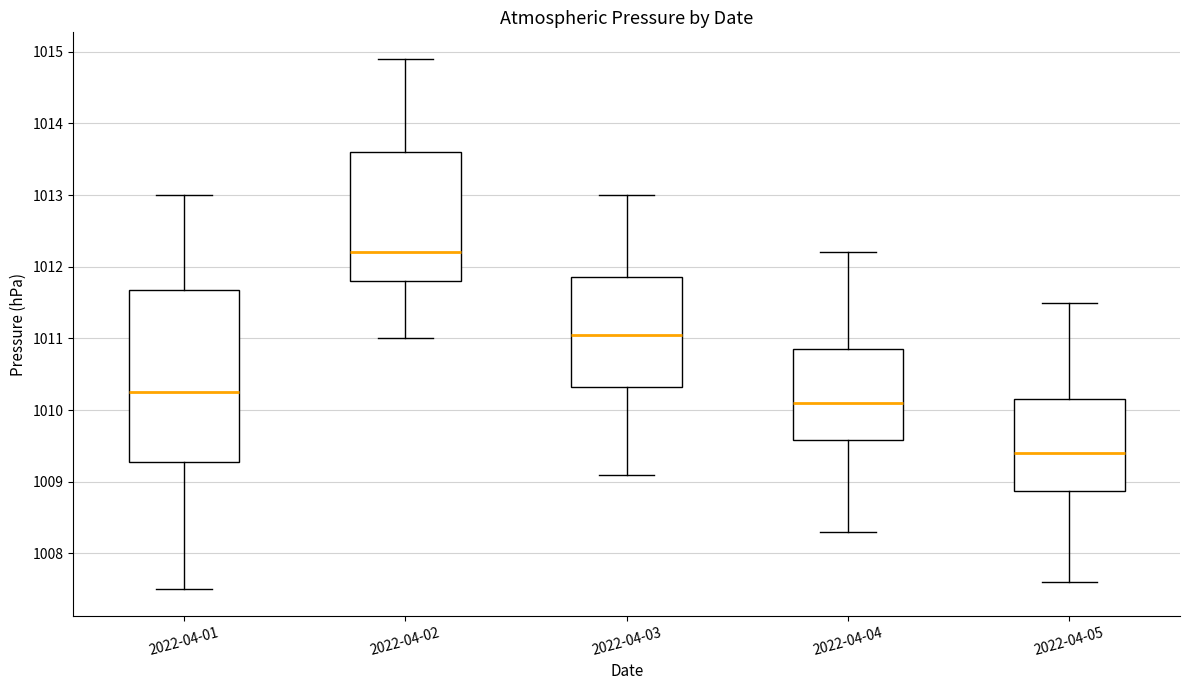

Reading left to right, read every box against the y-axis: the position of its median line, the range the box covers, and the ends of its whiskers. The values are not printed on the chart, so give them approximately, as read against the axis.

2022-04-01: median 1010.3, box 1009.3 to 1011.7, whiskers 1007.5 to 1013.0
2022-04-02: median 1012.2, box 1011.8 to 1013.6, whiskers 1011.0 to 1014.9
2022-04-03: median 1011.1, box 1010.3 to 1011.9, whiskers 1009.1 to 1013.0
2022-04-04: median 1010.1, box 1009.6 to 1010.9, whiskers 1008.3 to 1012.2
2022-04-05: median 1009.4, box 1008.9 to 1010.2, whiskers 1007.6 to 1011.5